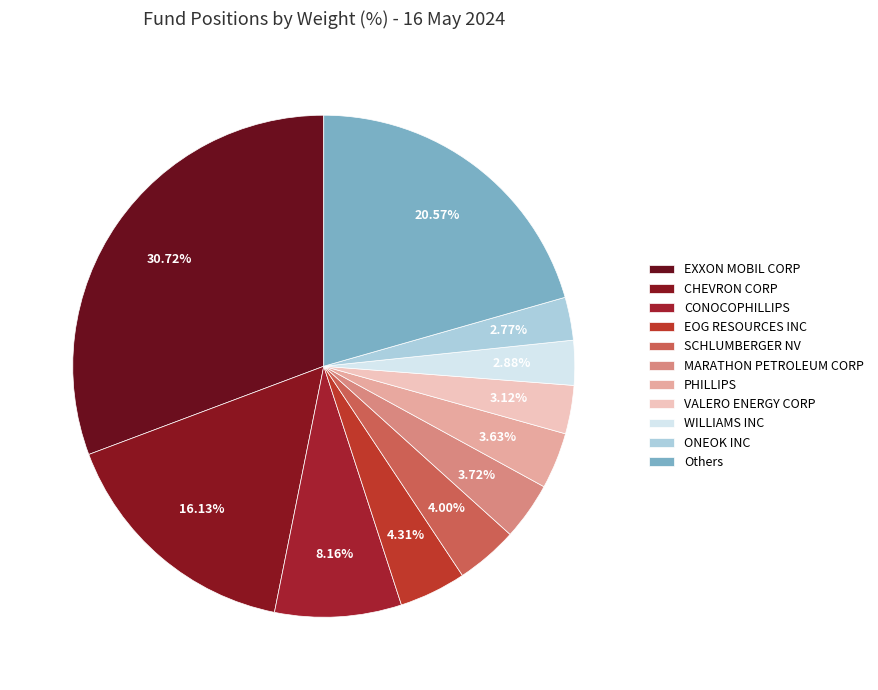

How many slices are in this pie chart?

11